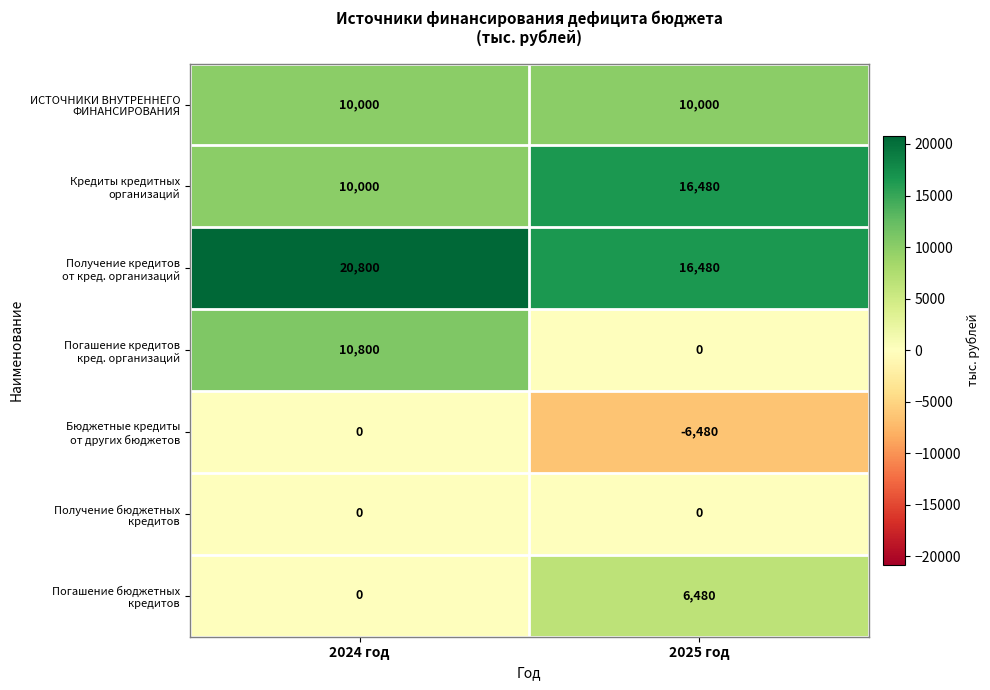

At which category is the sum across all series the highest?

2024 год